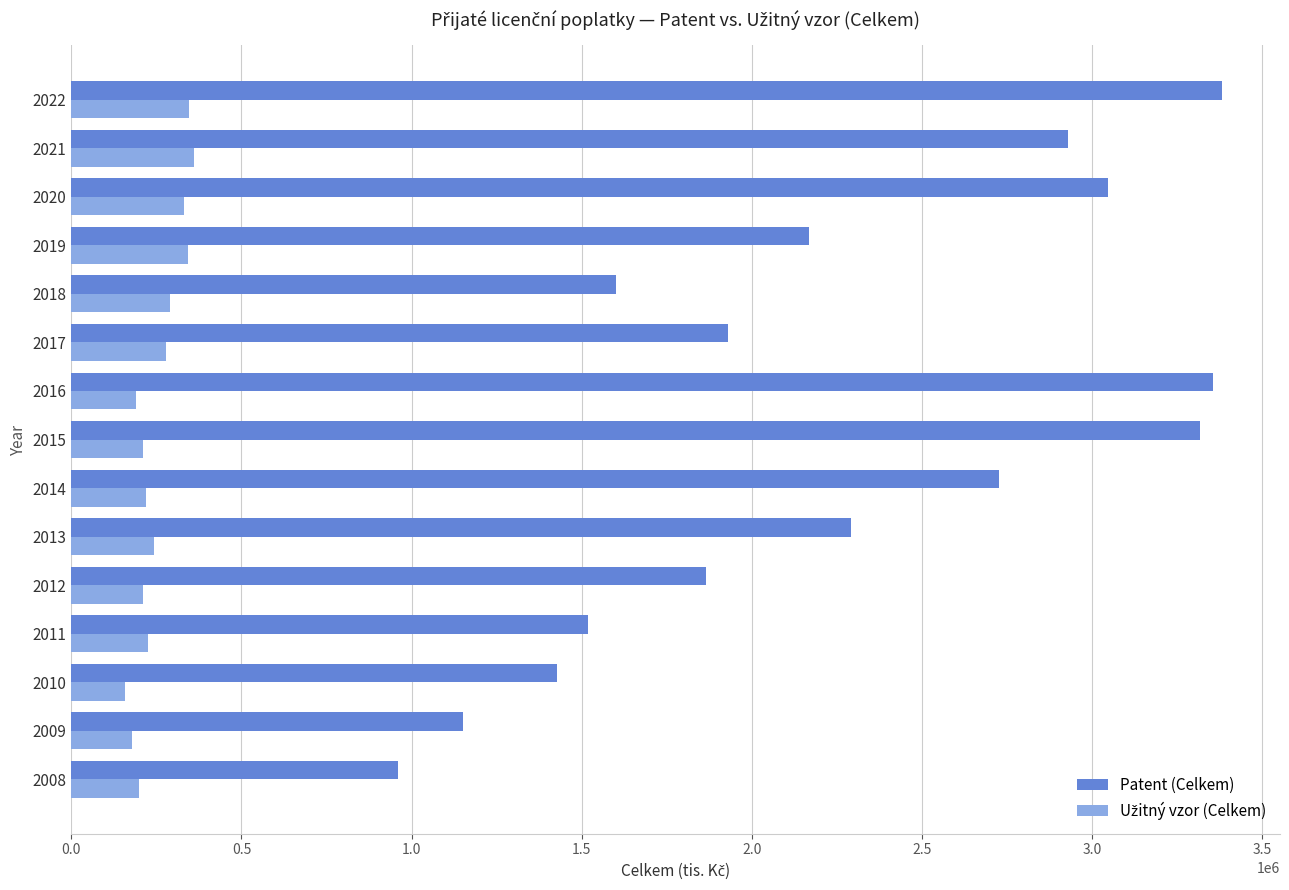

Which series has the largest total across all categories?

Patent (Celkem)